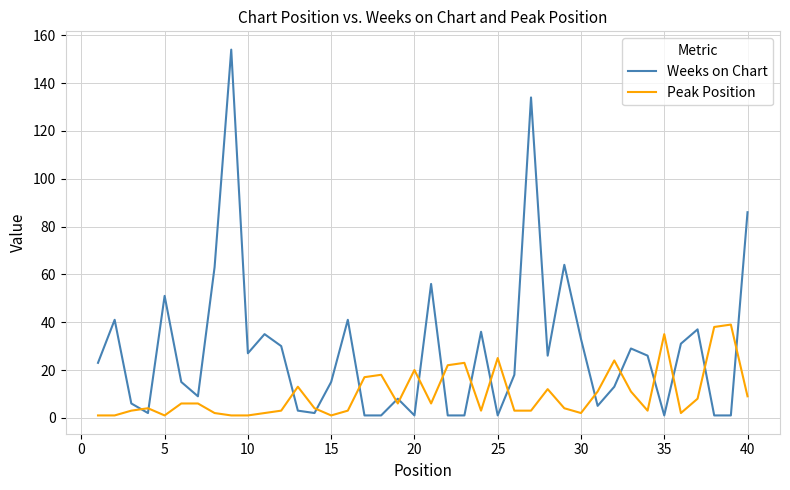

Which series has the largest range (max minus min)?

Weeks on Chart